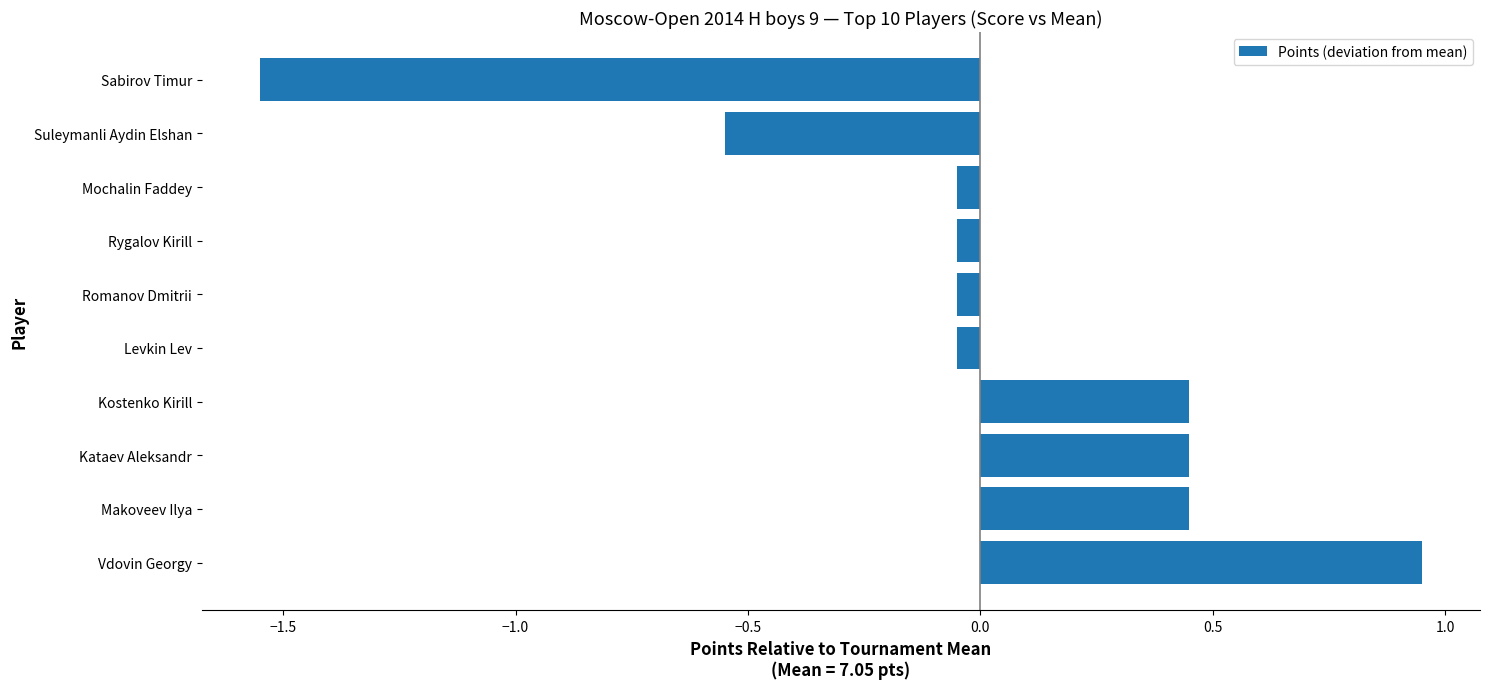

How many positive values are there?

4